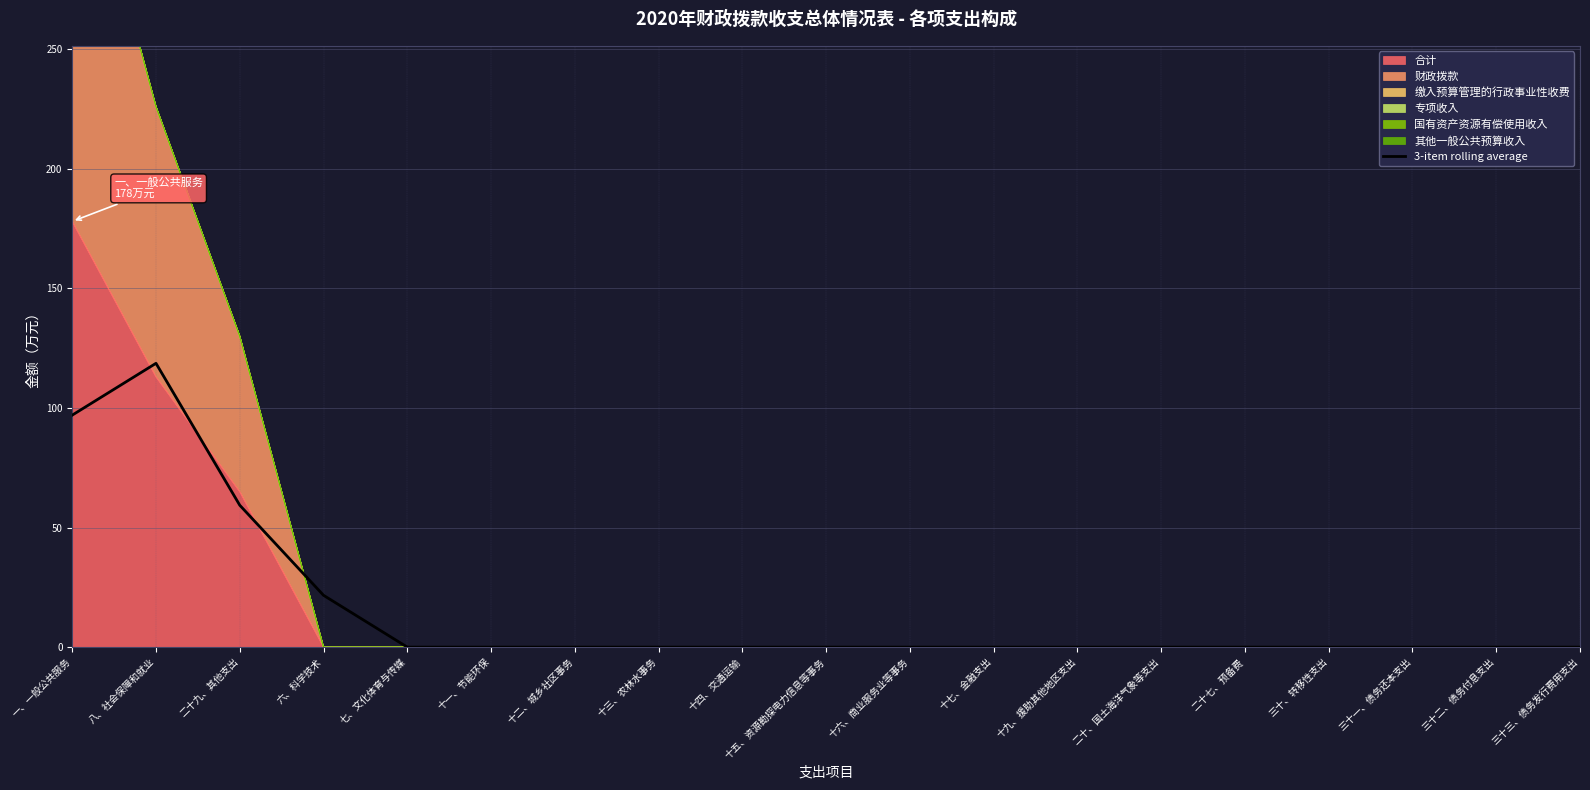

True or false: the data shows 52.0 at 十六、商业服务业等事务.

False